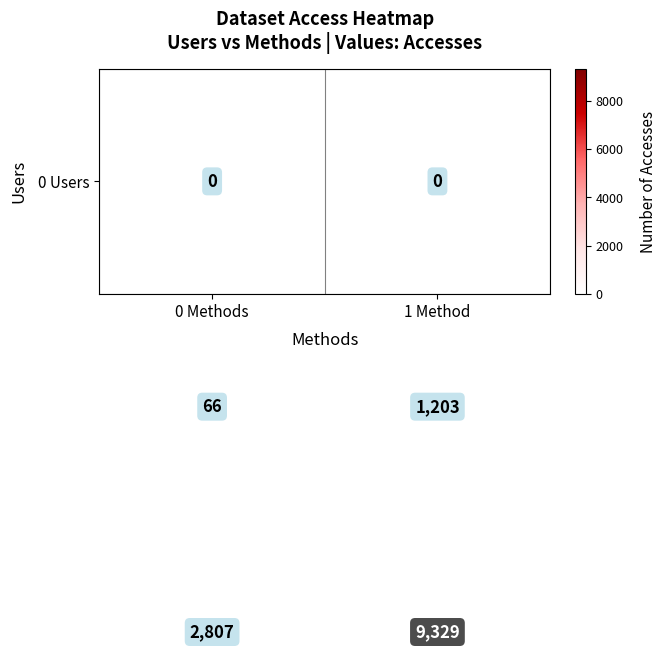

At which category does the chart reach its peak across all series?

1 Method